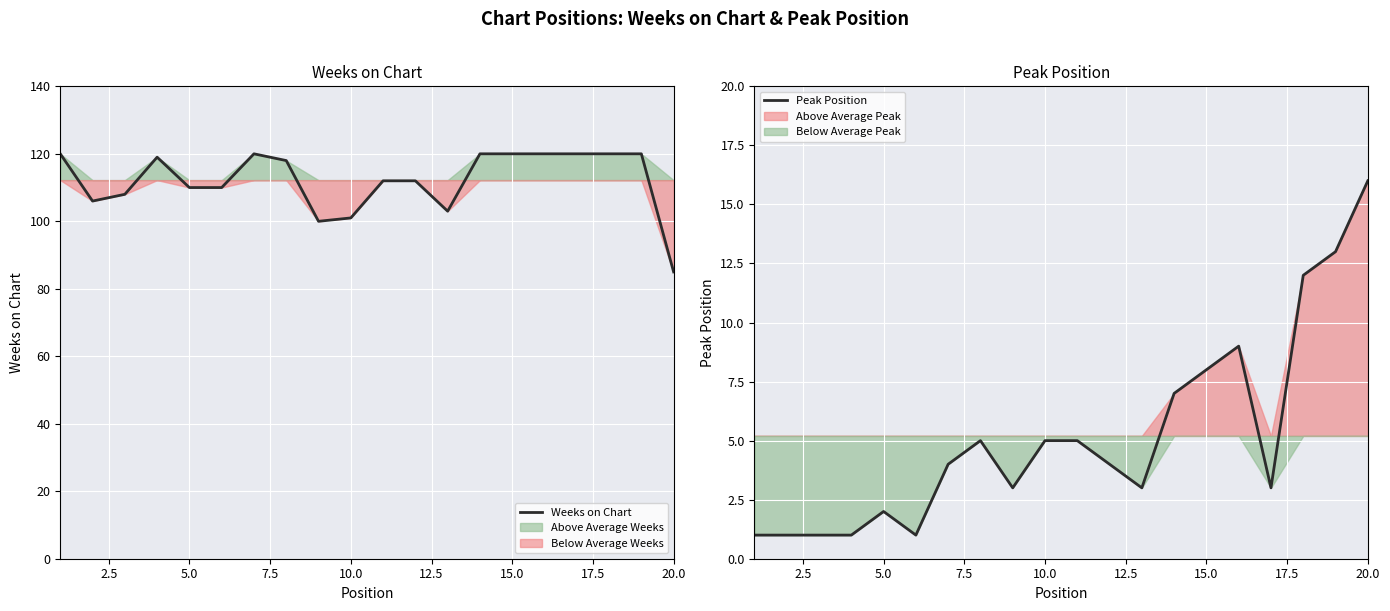

The Peak Position series shows 9 at 10.0. True or false?

False